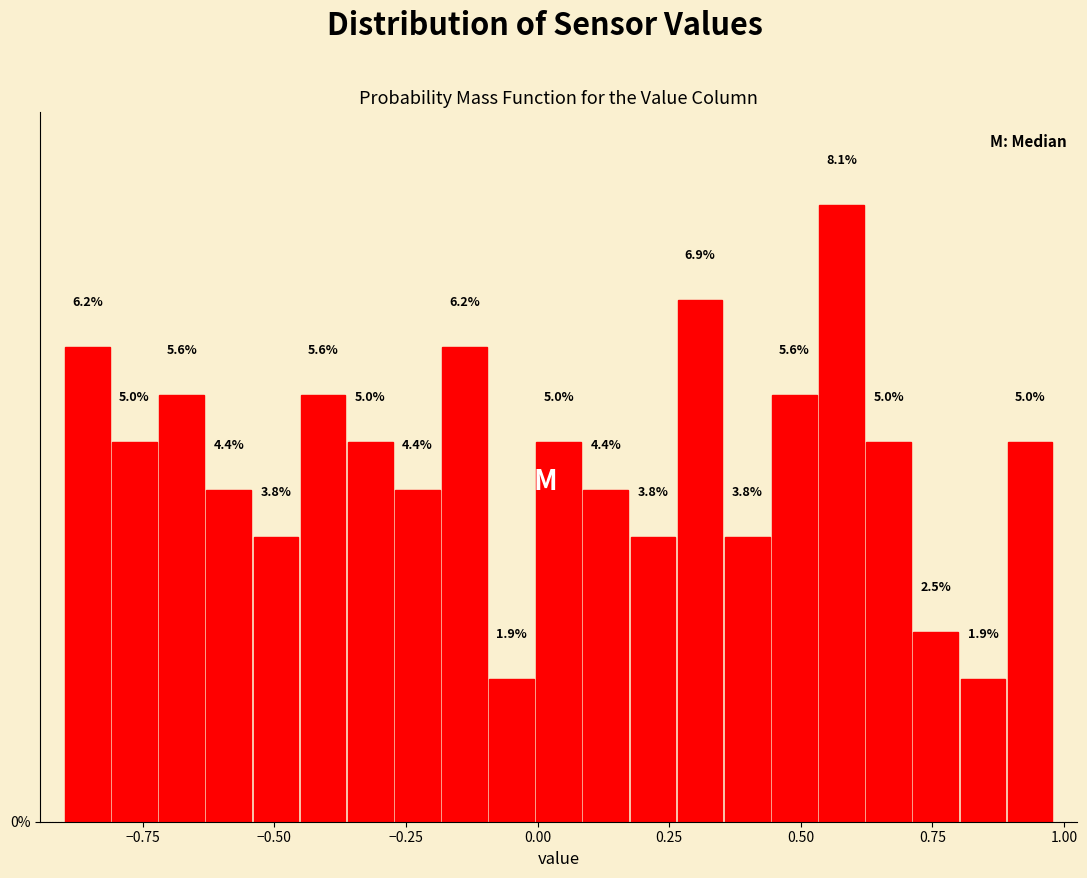

Read against the x-axis, roughly where is the centre of the tallest bar?

0.60